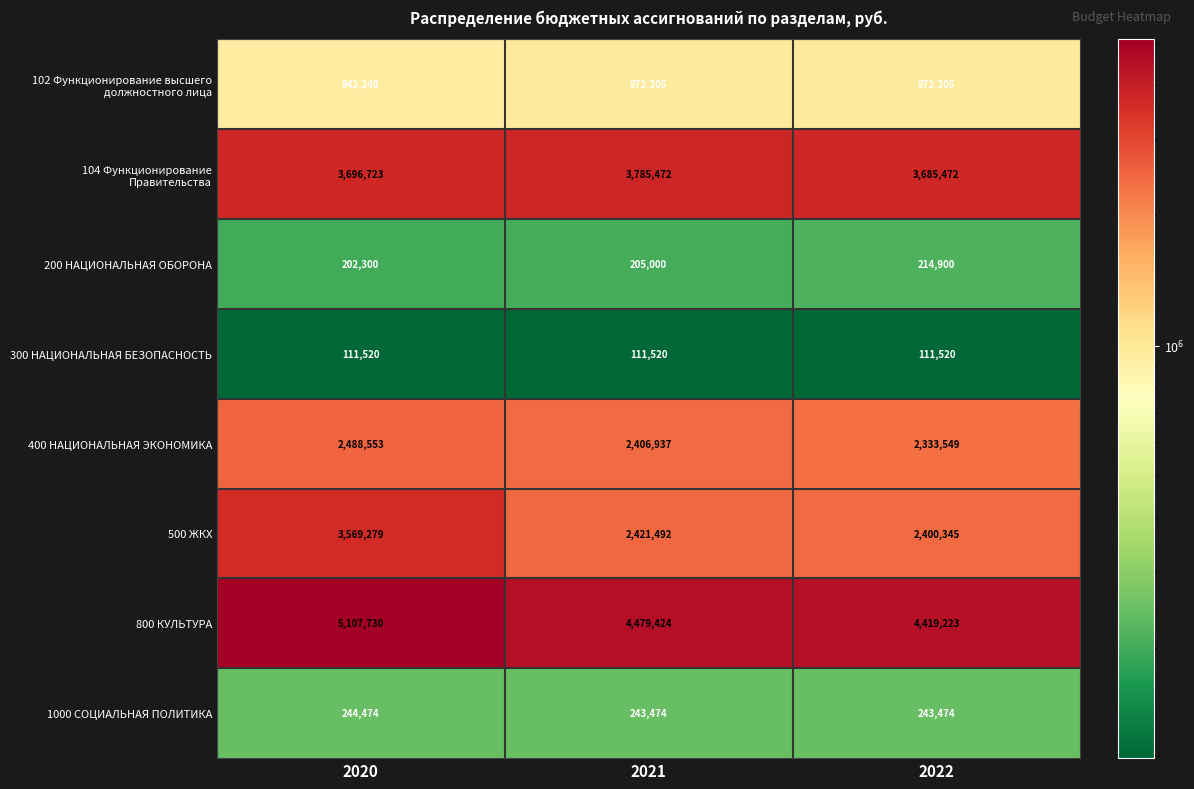

Is it true that 800 КУЛЬТУРА equals 2959450 at 2022?

False